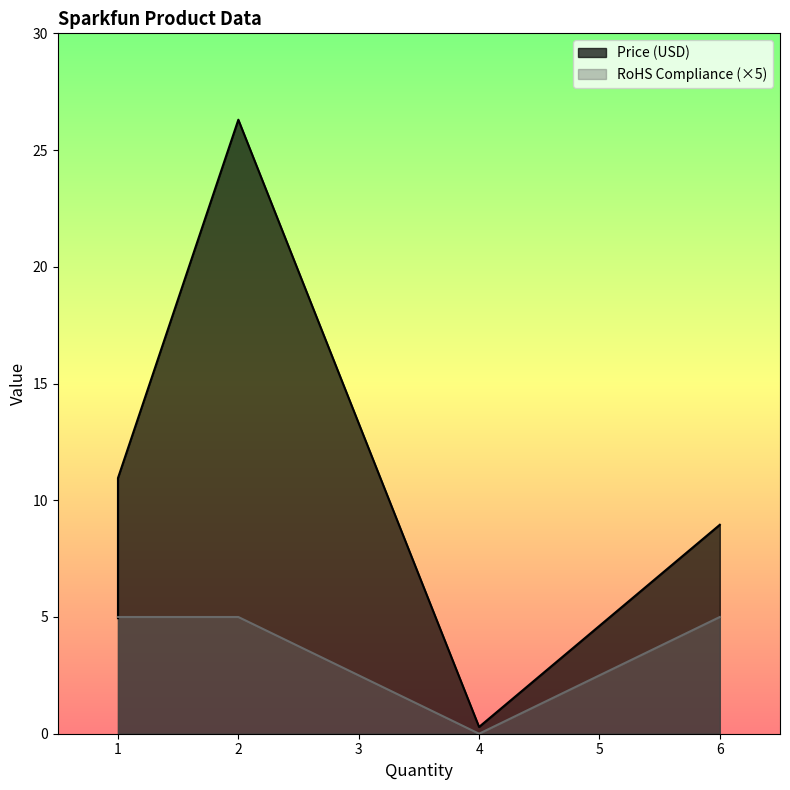

Which series has the largest range (max minus min)?

Price (USD)